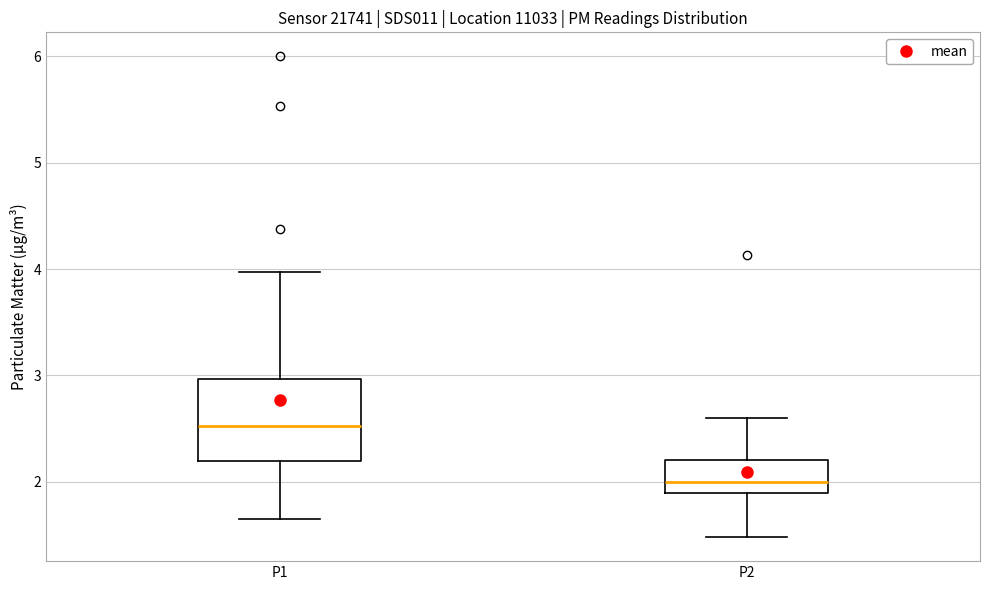

Reading left to right, transcribe this box plot: for each box, give where its median line is, the range the box spans, and where its two whiskers end, as read against the y-axis. The values are not printed on the chart, so give them approximately, as read against the axis.

P1: median 2.5, box 2.2 to 3.0, whiskers 1.7 to 4.0
P2: median 2.0, box 1.9 to 2.2, whiskers 1.5 to 2.6